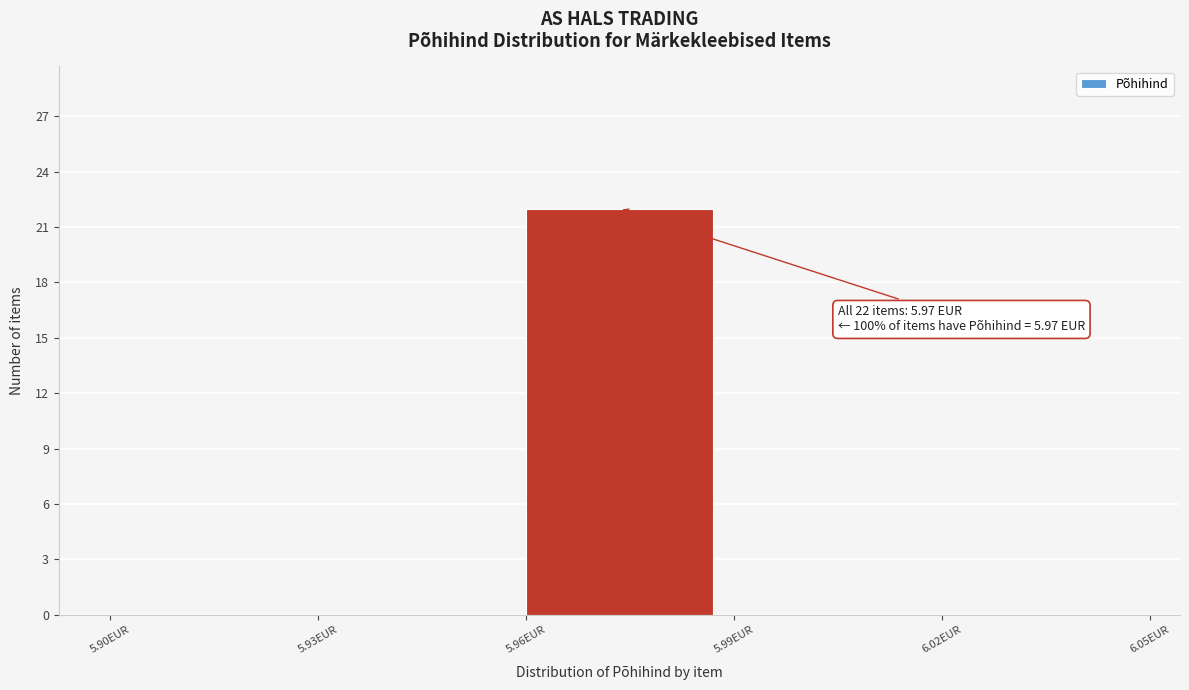

Over which range of the x-axis is the bar tallest?

5.96 to 5.99